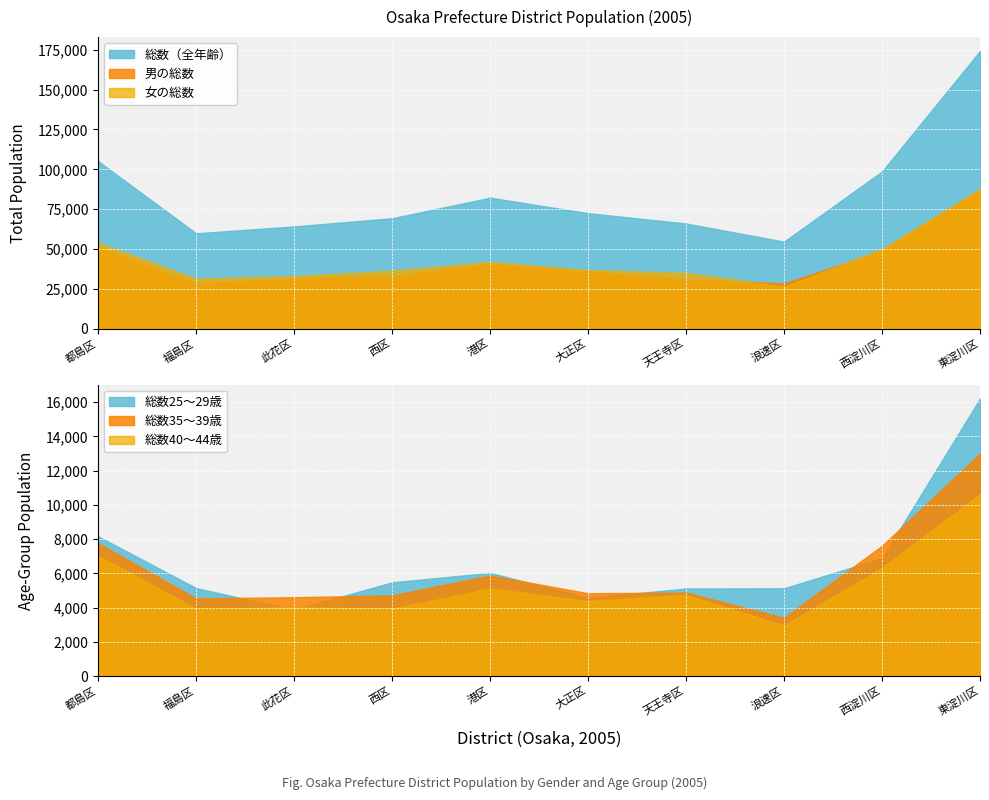

At which category does 男の総数 reach its first local peak?

港区